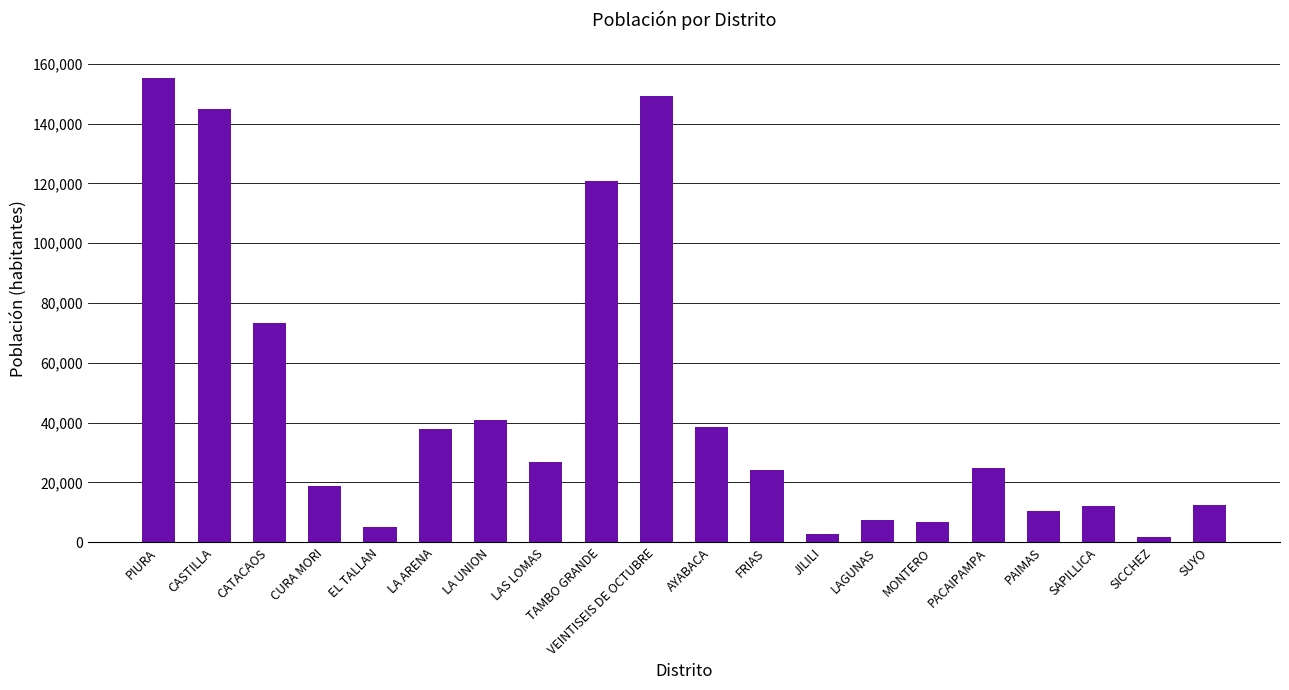

Is it true that the value at MONTERO is 6626?

True